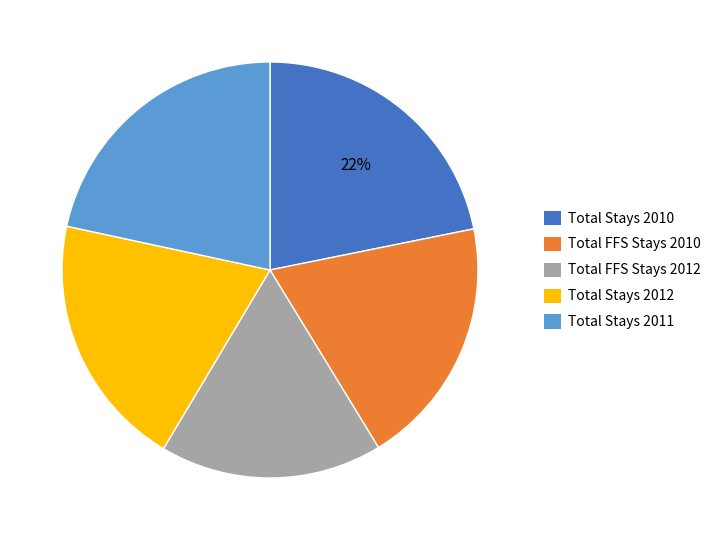

To the nearest percent, what is the average slice percentage?

20%